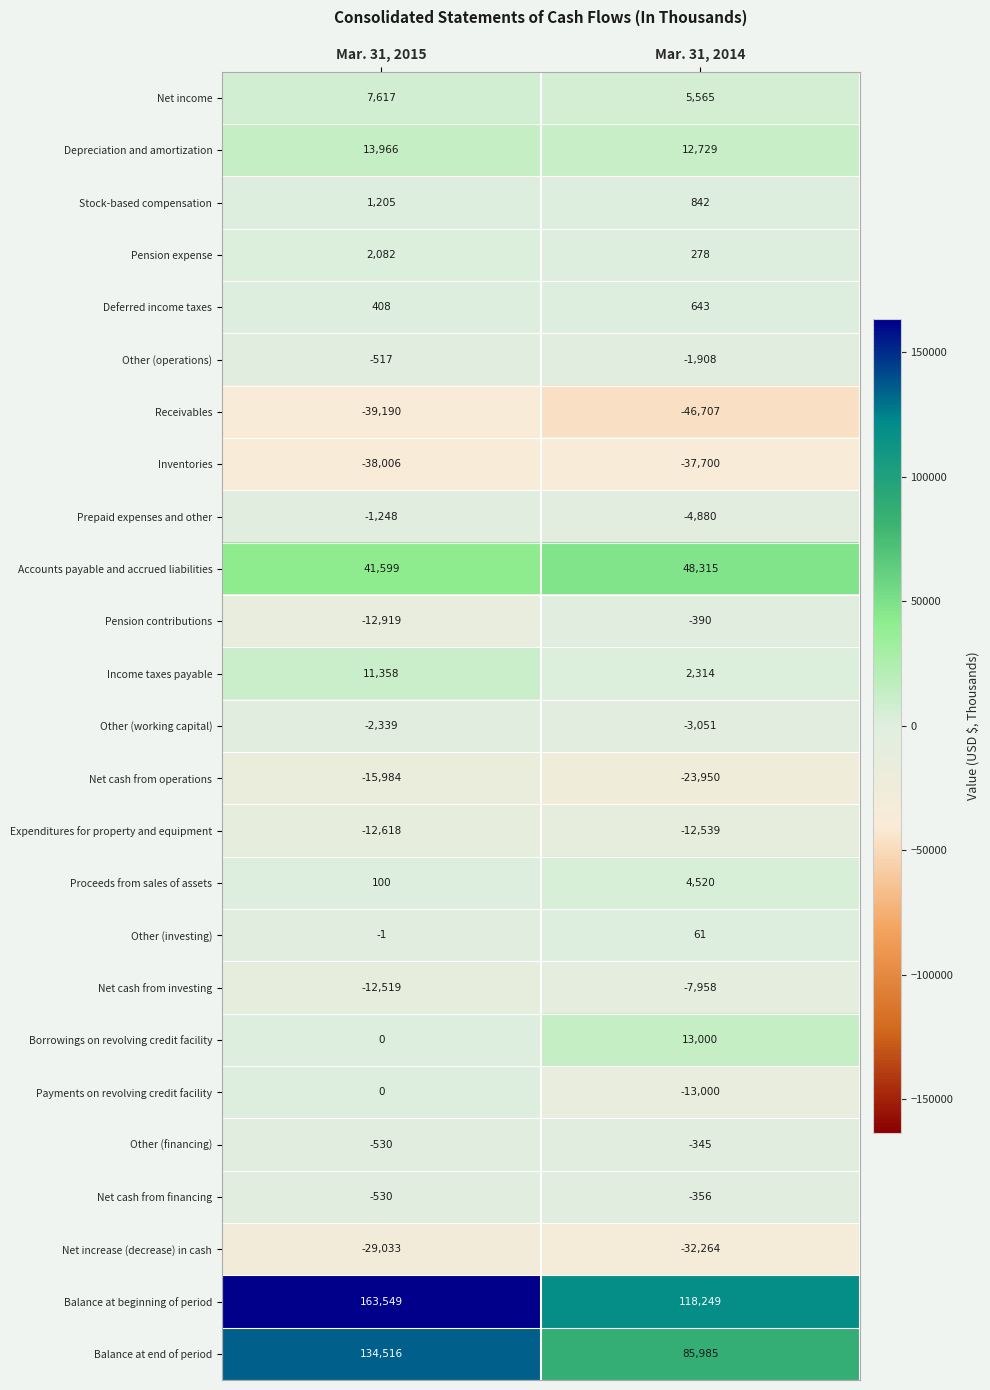

True or false: Prepaid expenses and other has a value of -1269 at Mar. 31, 2014.

False